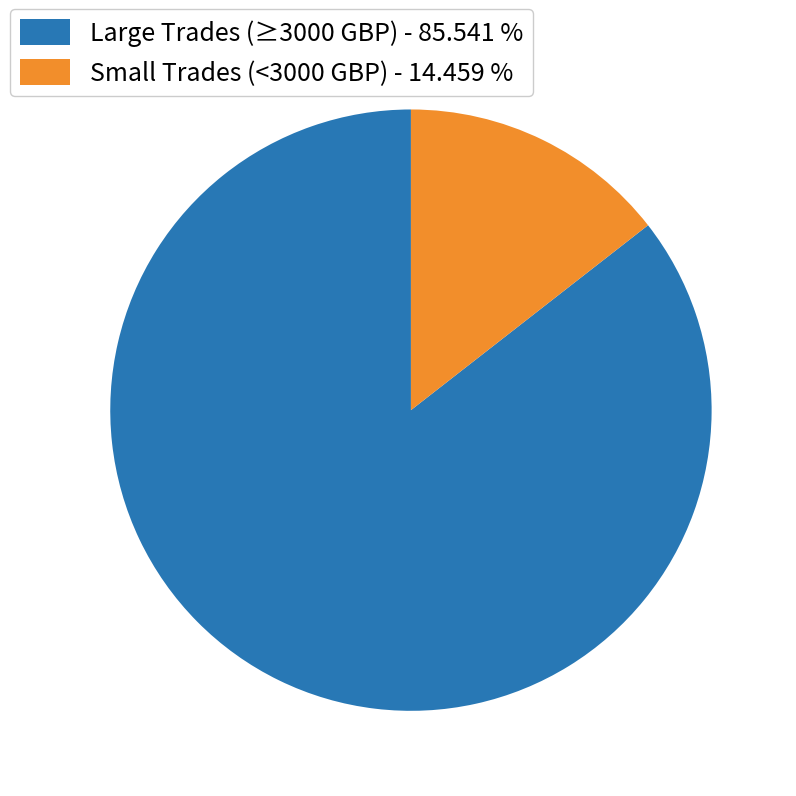

Count the number of slices in the pie.

2